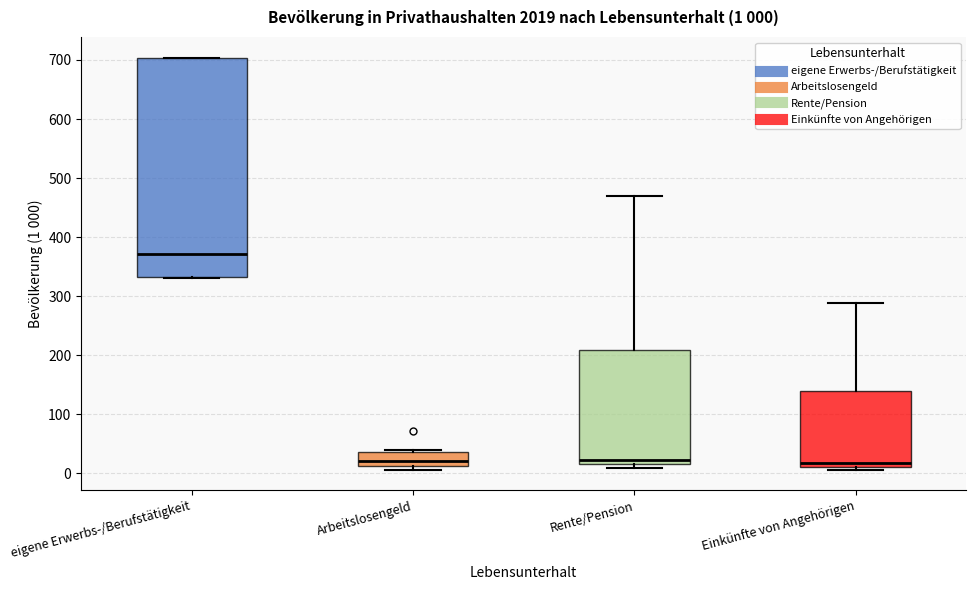

Comparing the boxes themselves (not the whiskers), which one is the tallest?

eigene Erwerbs-/Berufstätigkeit